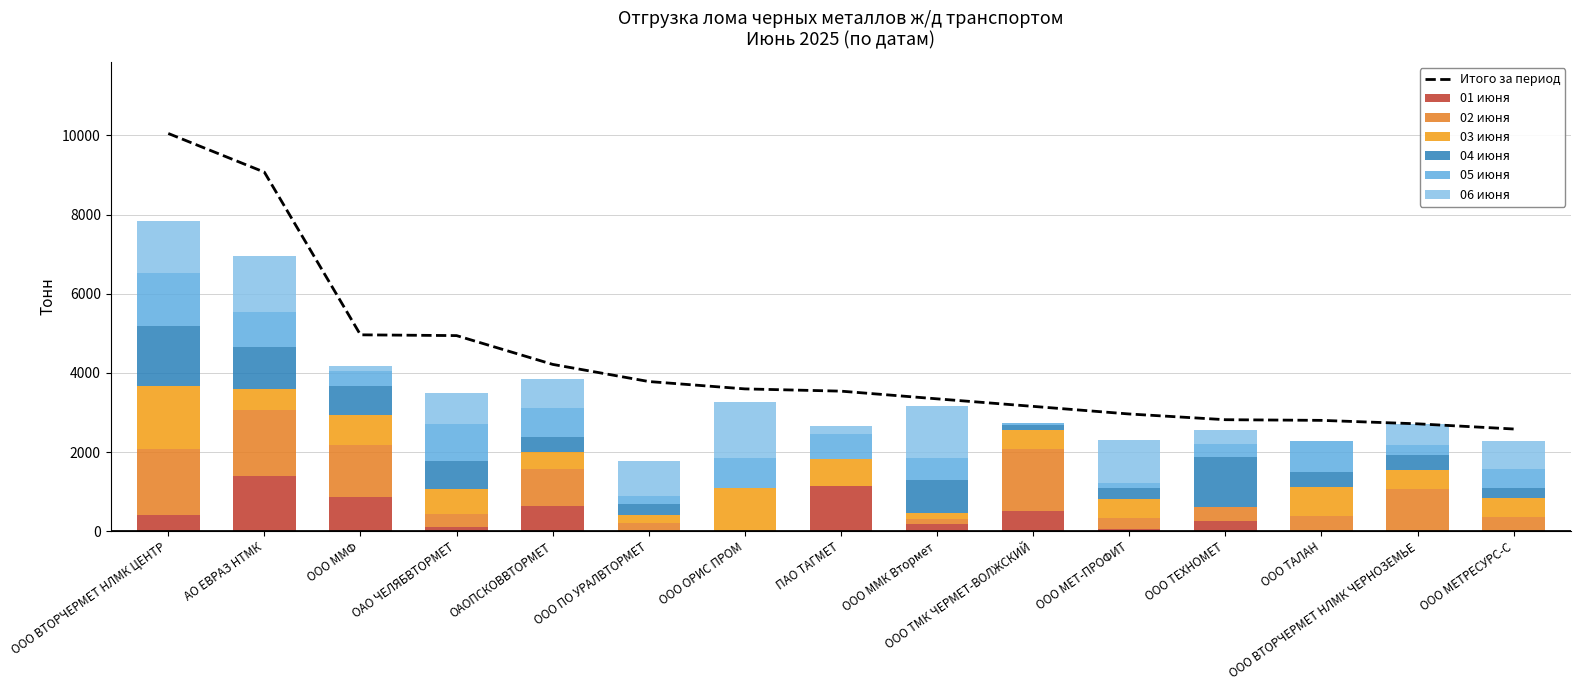

At which category is the sum across all series the highest?

ООО ВТОРЧЕРМЕТ НЛМК ЦЕНТР